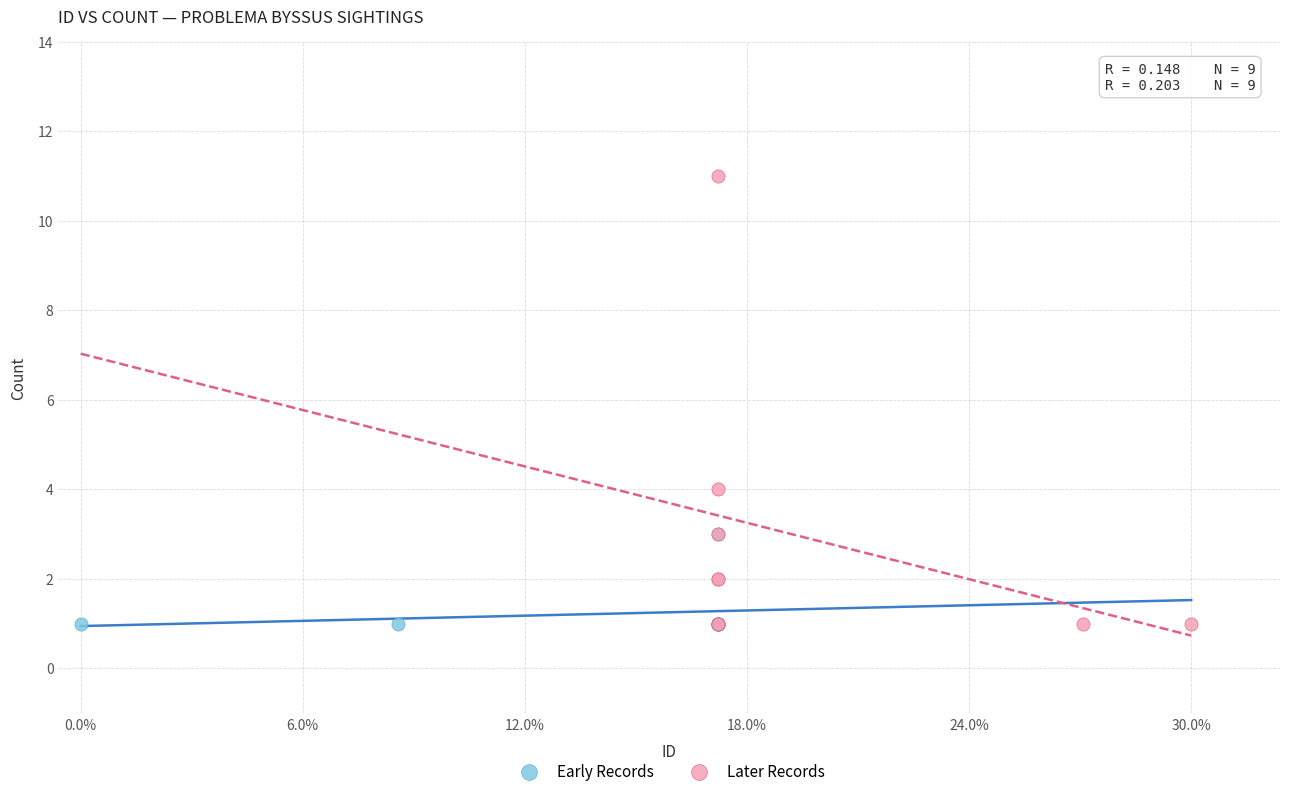

Which series has the widest spread of Y values?

Later Records